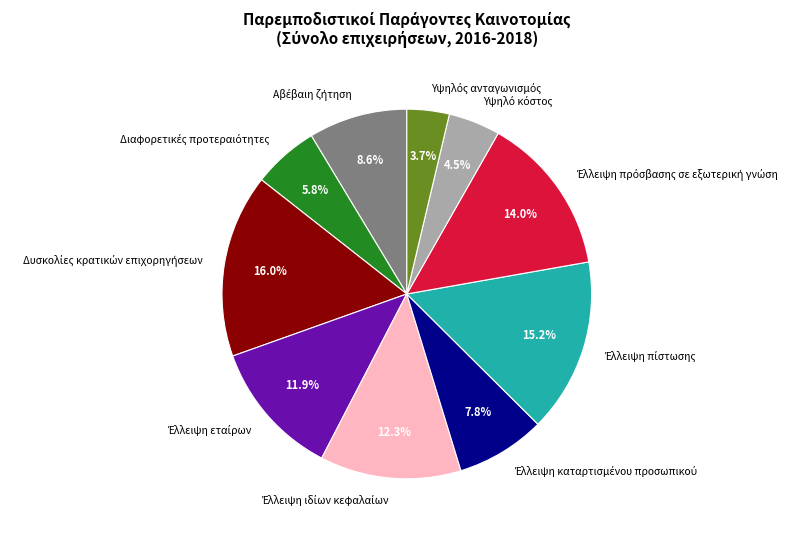

Does any single category account for the majority?

No